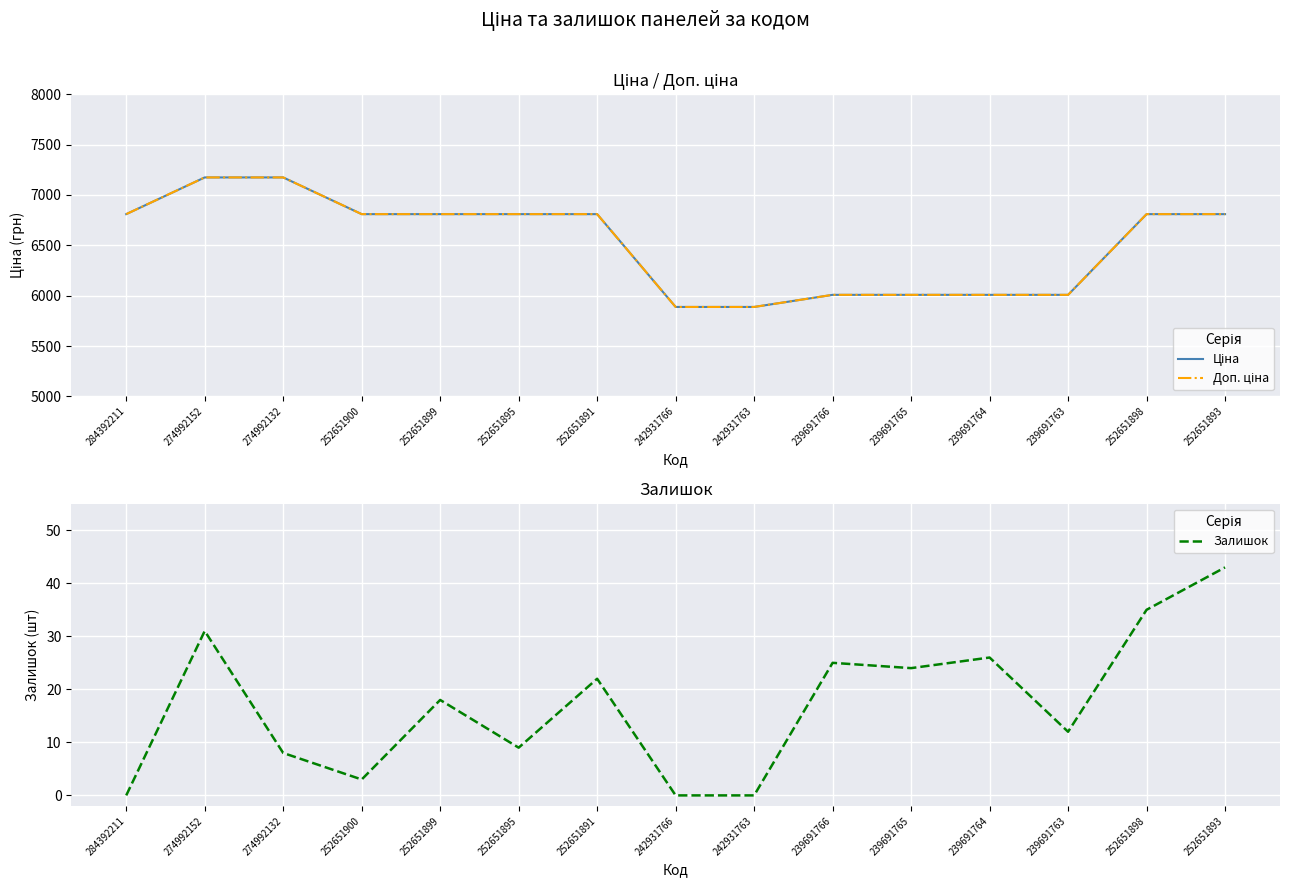

Is it true that Залишок equals 18.9 at 239691763?

False